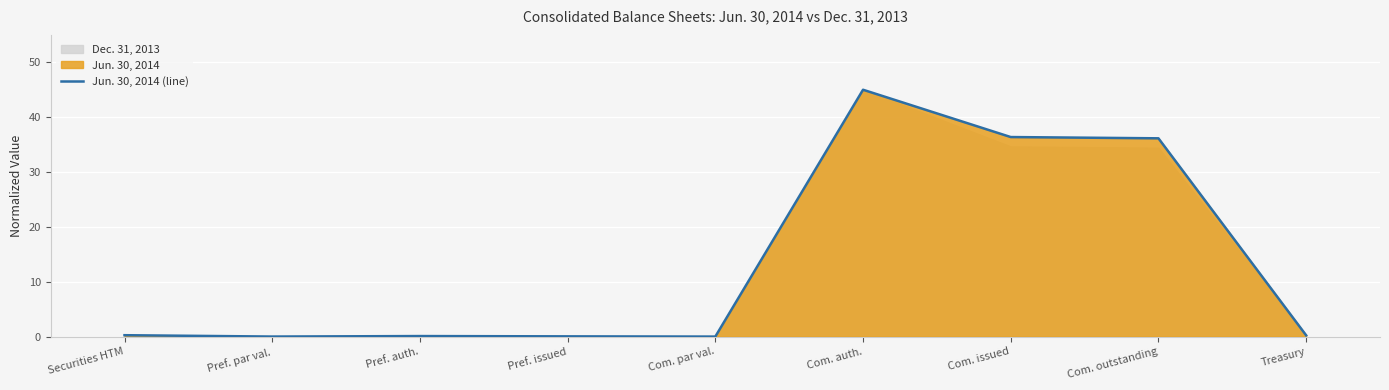

What is the label of the 9th point from the right?

Securities HTM